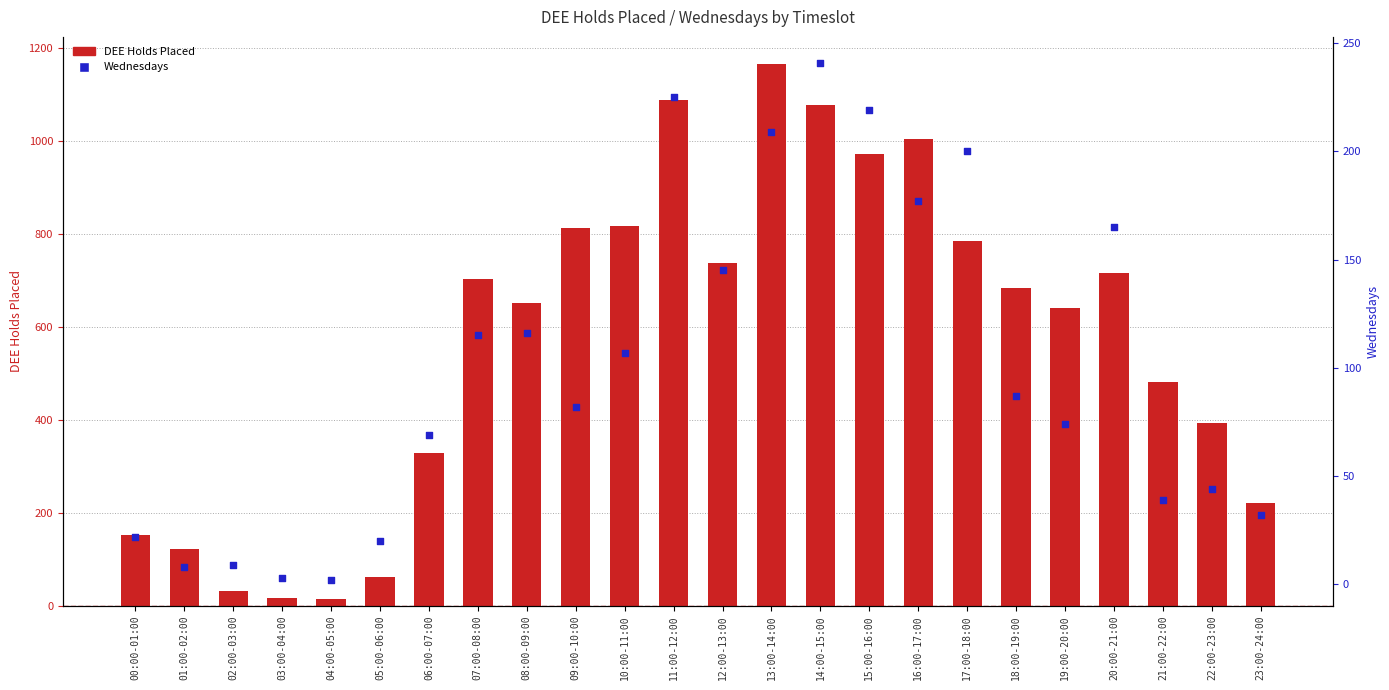

Is the value of DEE Holds Placed at 17:00-18:00 greater than the value of Wednesdays at 06:00-07:00?

Yes